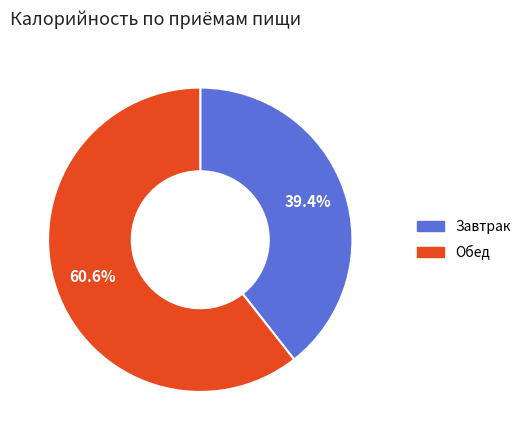

Is there any slice that represents more than half of the pie?

Yes